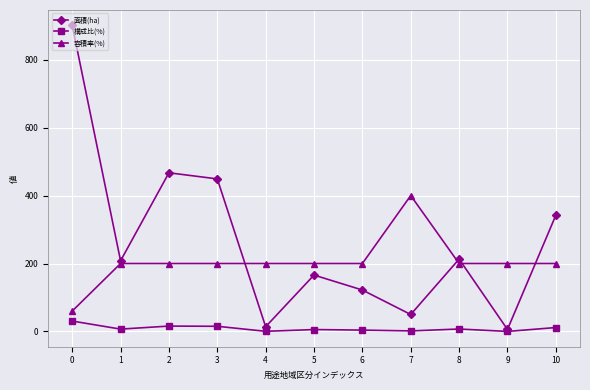

What is the total value across all series at 3?

664.3